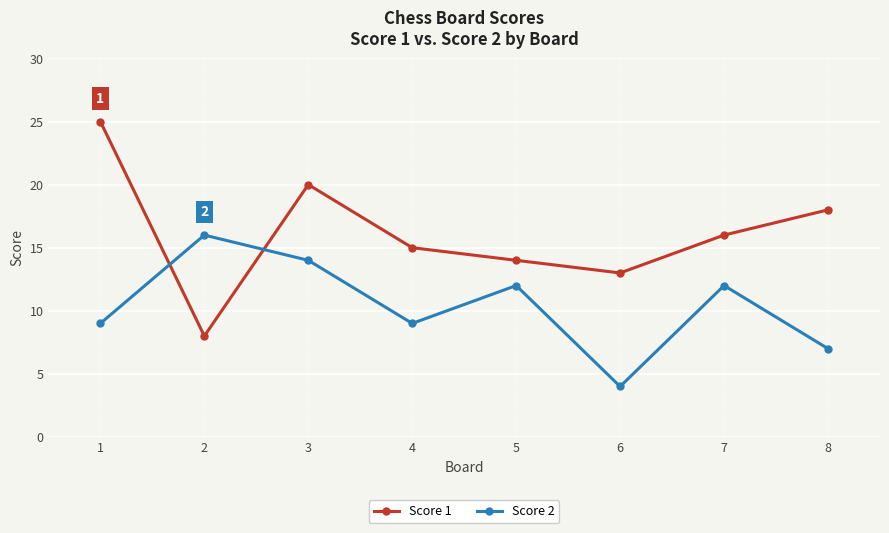

What is the value of the Score 2 point at the 1st from the left?

9